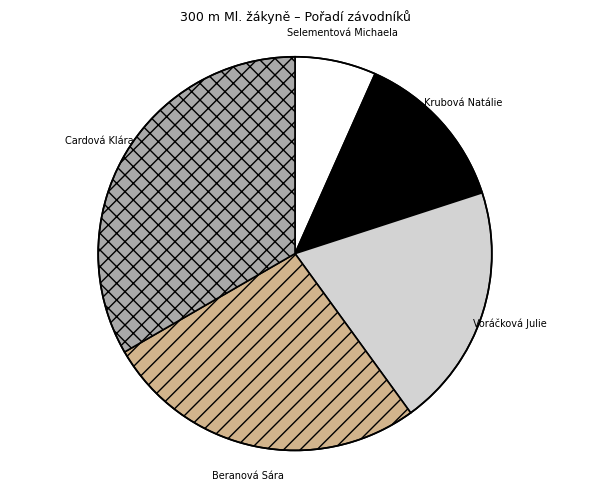

Is there a majority slice in this chart?

No